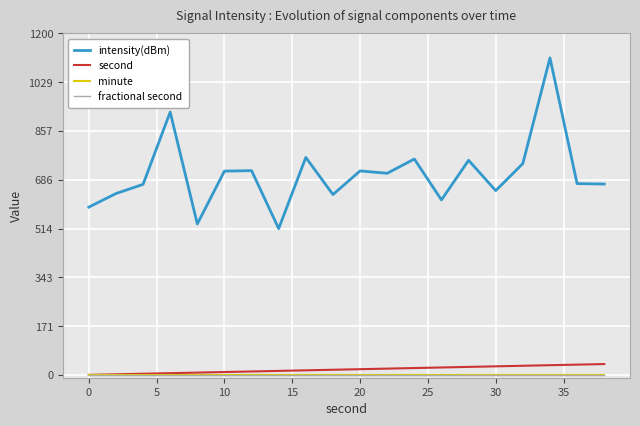

How many interior local valleys does the intensity(dBm) series have?

6